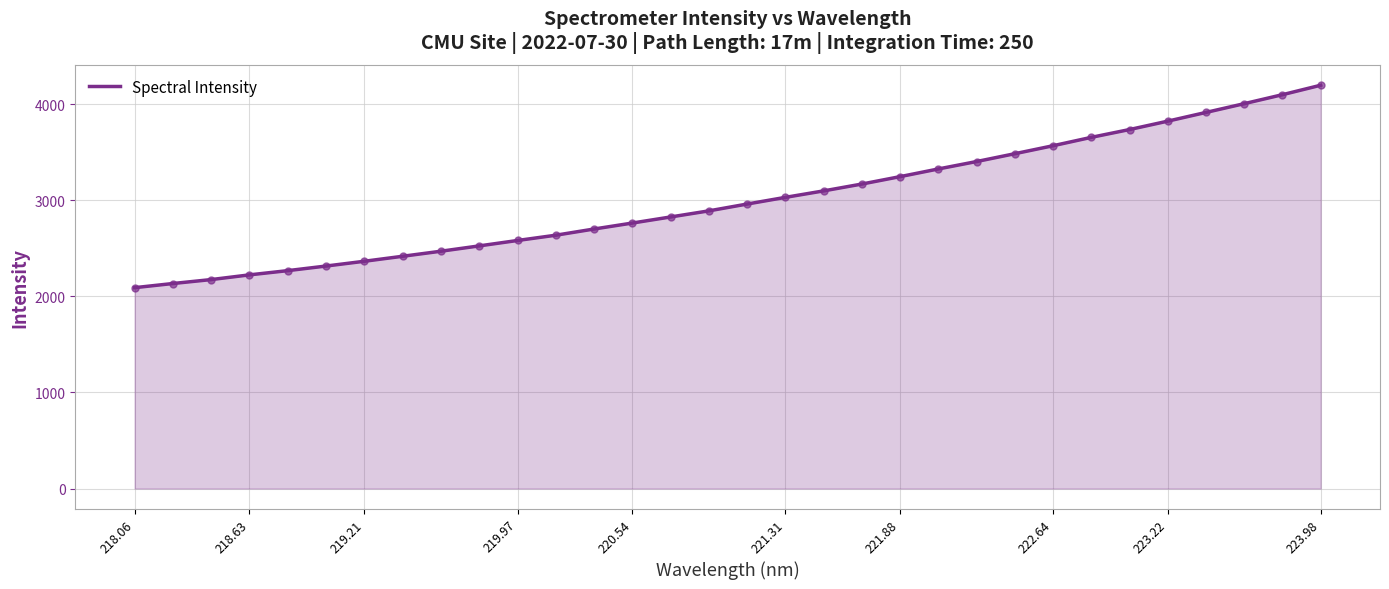

What is the minimum value shown in the chart?

2090.7